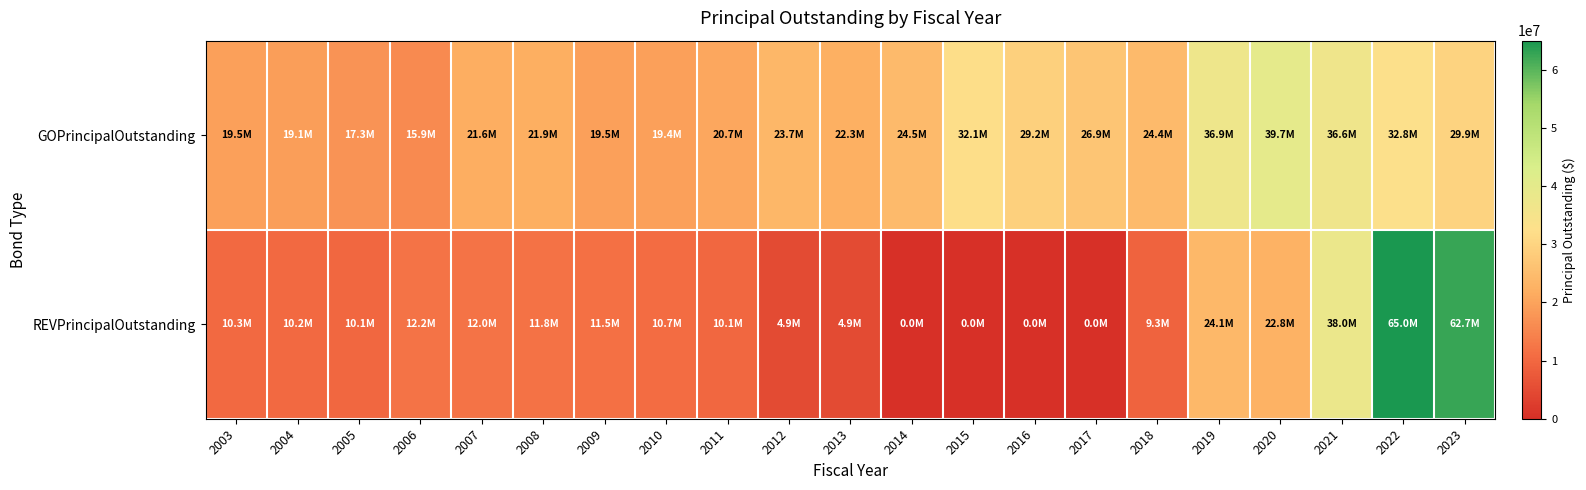

Rank the series at 2012 from lowest to highest value.

REVPrincipalOutstanding, GOPrincipalOutstanding